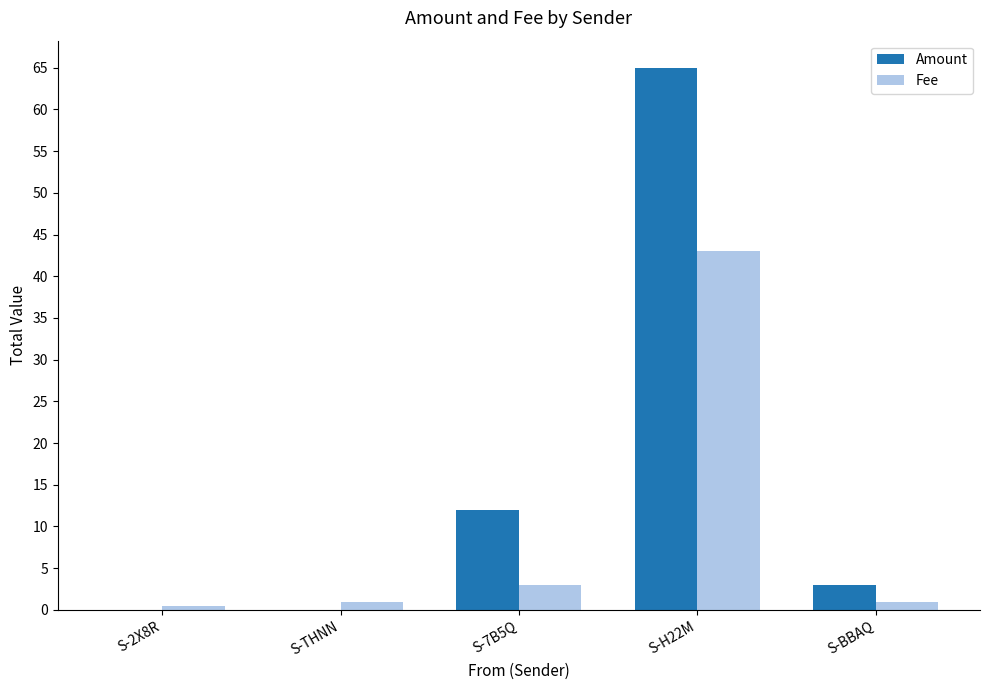

The value of Amount at S-7B5Q is 12.0. True or false?

True